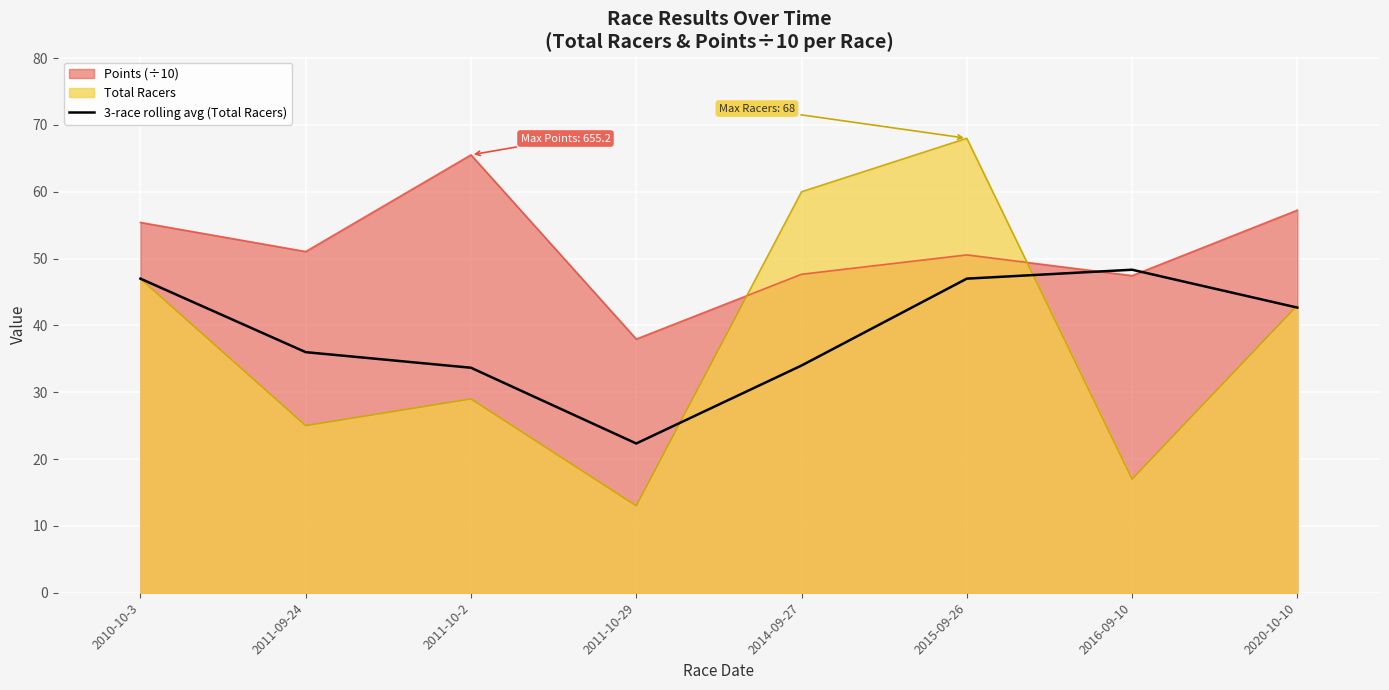

At 2011-10-29, list the series in order from largest to smallest.

Points (÷10), 3-race rolling avg (Total Racers), Total Racers